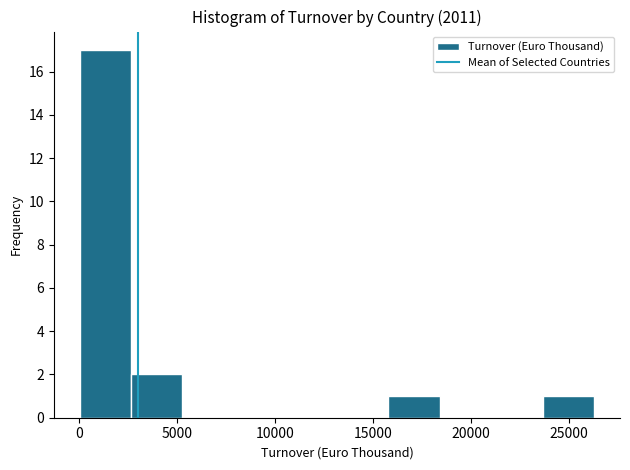

Which range on the x-axis has the tallest bar?

0 to 2500